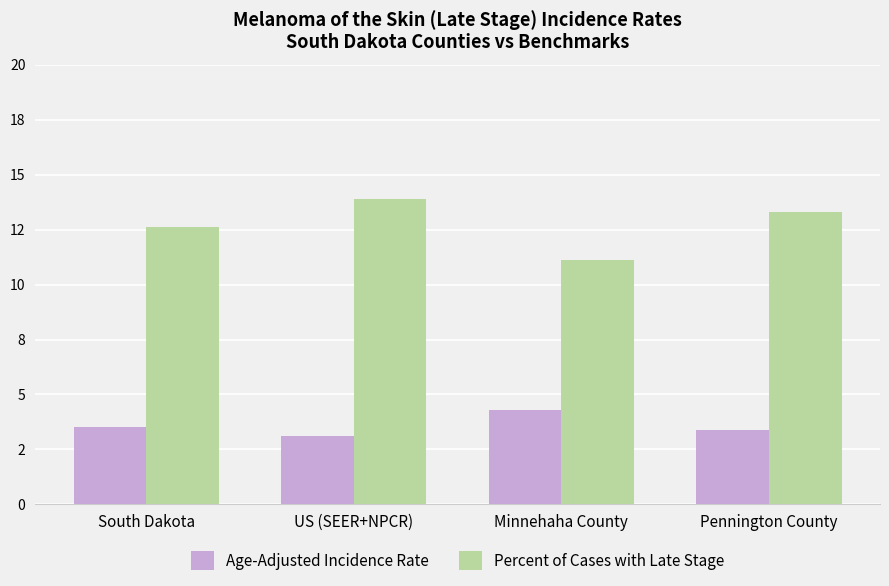

At which label does Percent of Cases with Late Stage reach its peak?

US (SEER+NPCR)